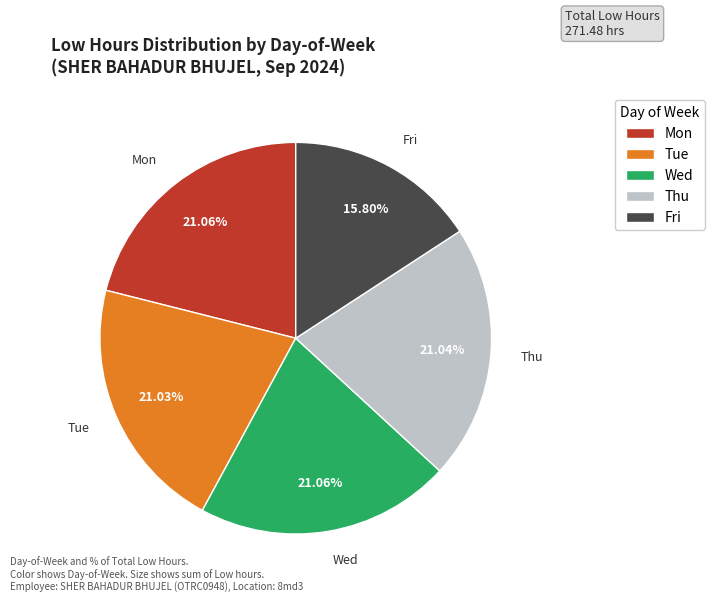

Does any single category account for the majority?

No